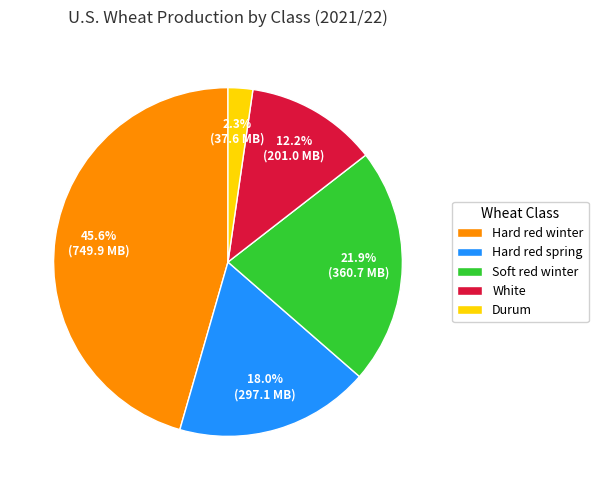

What percentage is the White slice, to the nearest percent?

12%